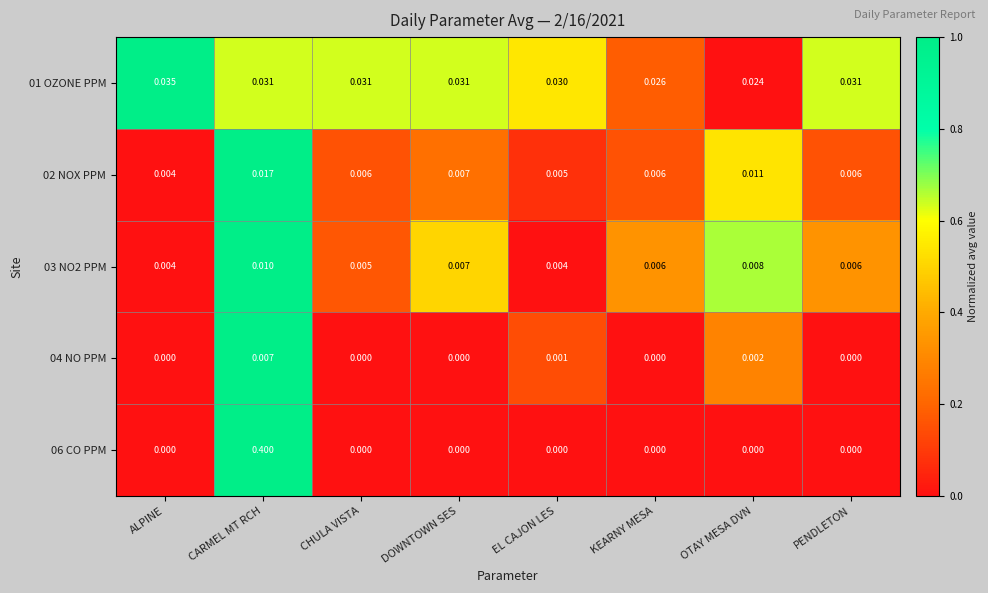

Which category has the highest value across all series?

CARMEL MT RCH